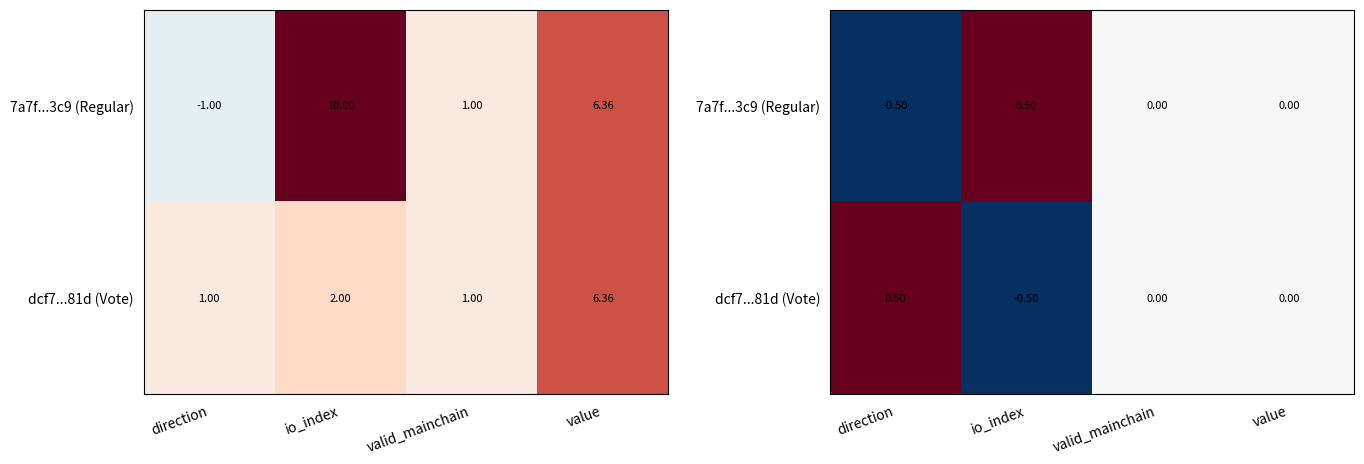

How many negative values does the 7a7f...3c9 (Regular) series have?

1